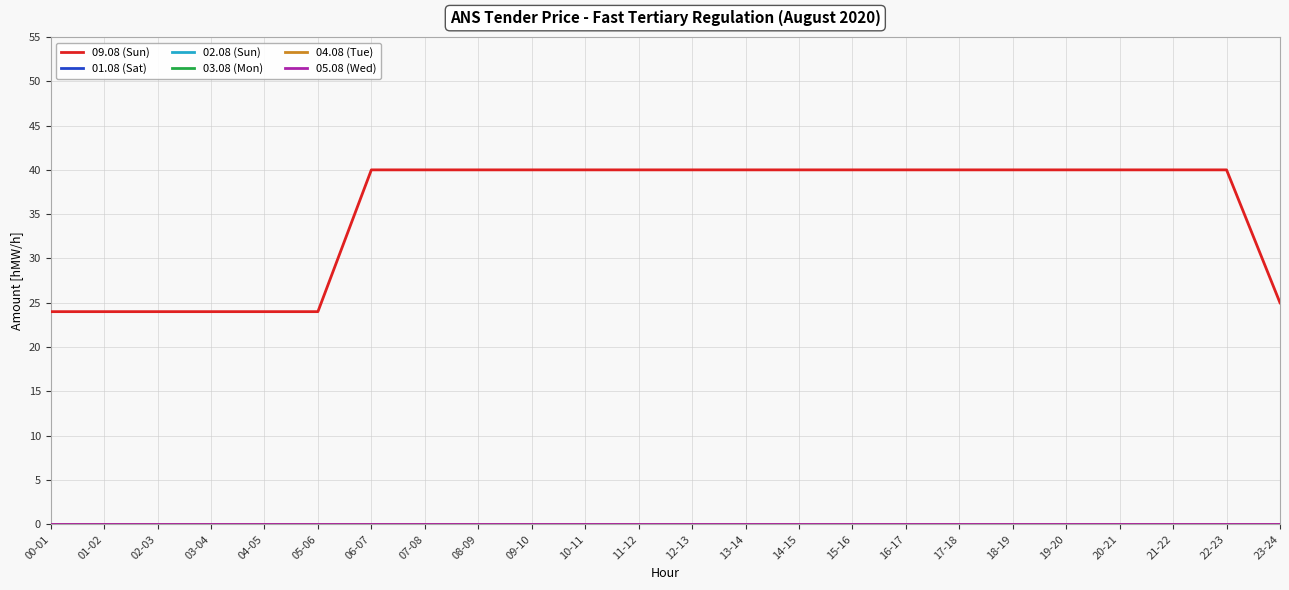

True or false: 09.08 (Sun) has a value of 40 at 17-18.

True